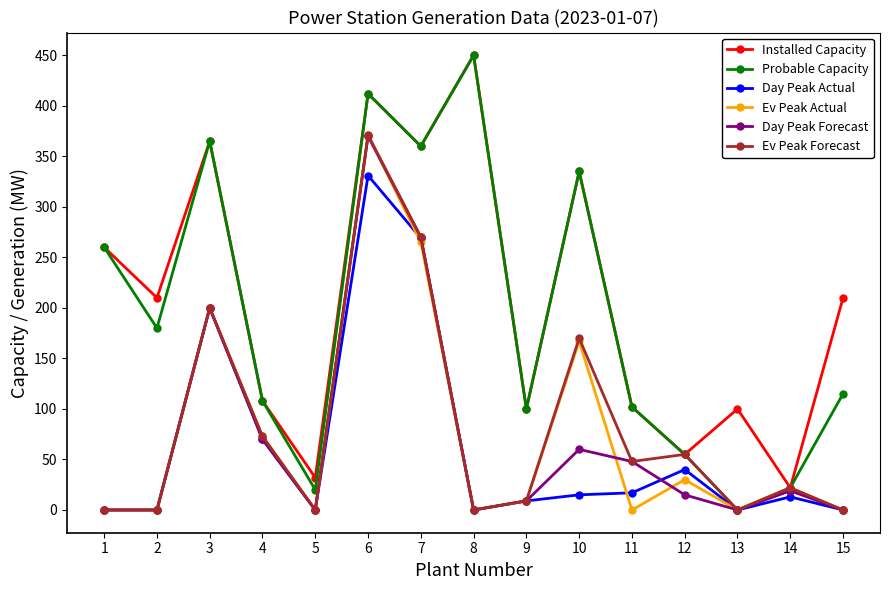

Which series has the largest range (max minus min)?

Probable Capacity